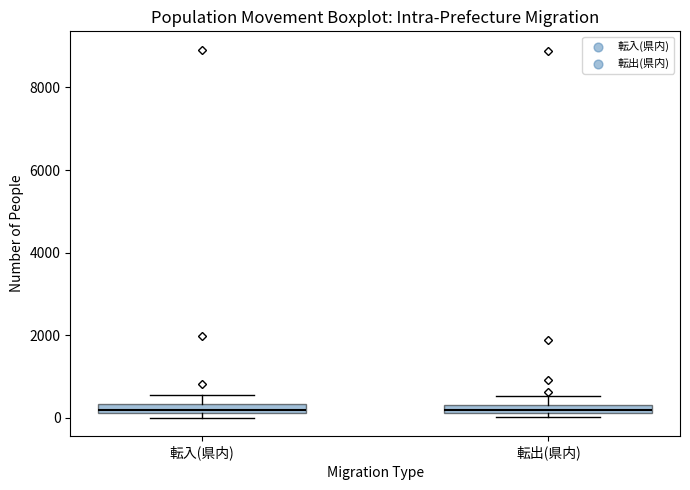

Where does the upper whisker of the box for 転出(県内) end on the y-axis? The values are not printed on the chart, so give them approximately, as read against the axis.

600